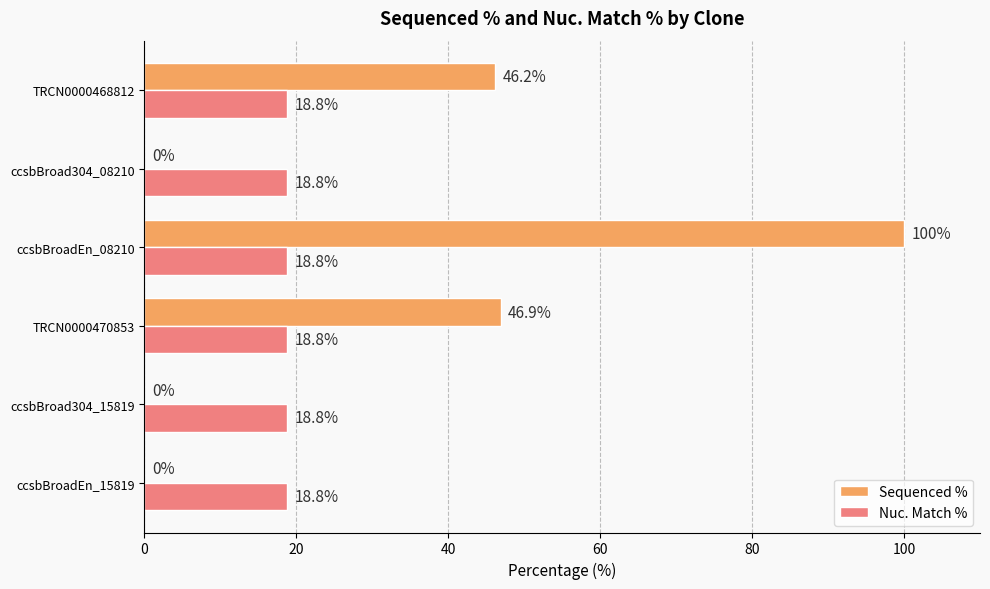

What is the sum of all Sequenced % values?

193.1